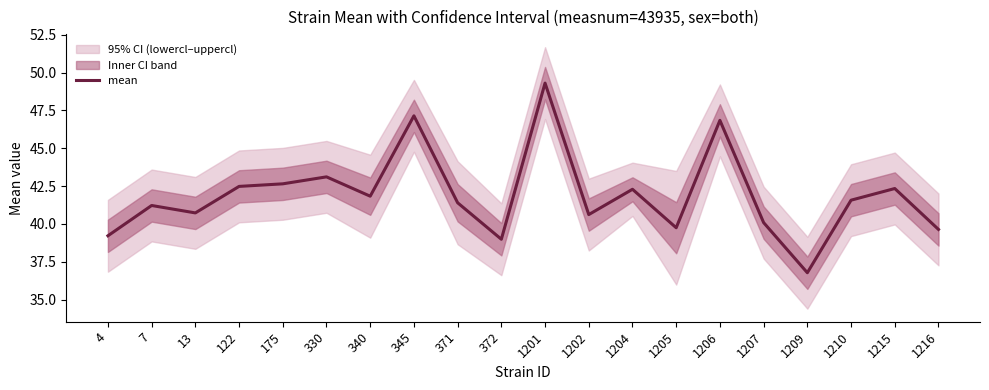

Reading right to left, extract all data points from this chart.

1216=39.6	1215=42.3	1210=41.6	1209=36.8	1207=40.1	1206=46.8	1205=39.8	1204=42.3	1202=40.6	1201=49.3	372=39.0	371=41.4	345=47.1	340=41.8	330=43.1	175=42.6	122=42.5	13=40.7	7=41.2	4=39.2